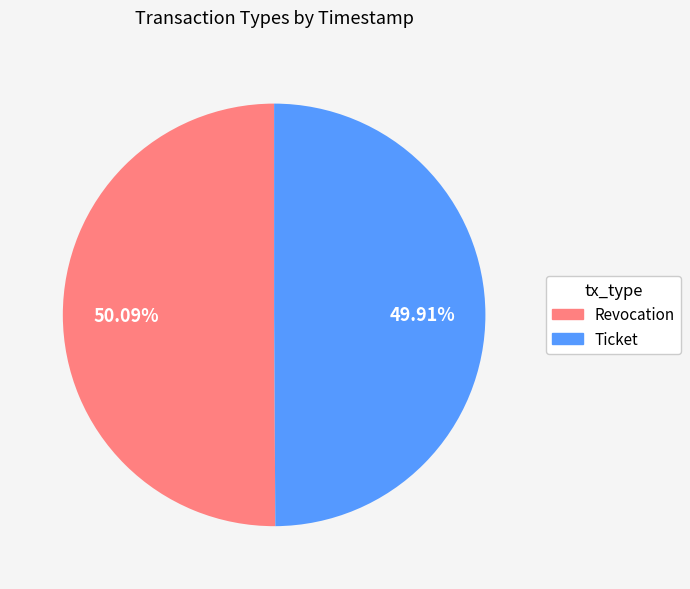

True or false: Revocation accounts for 50% of the total.

True